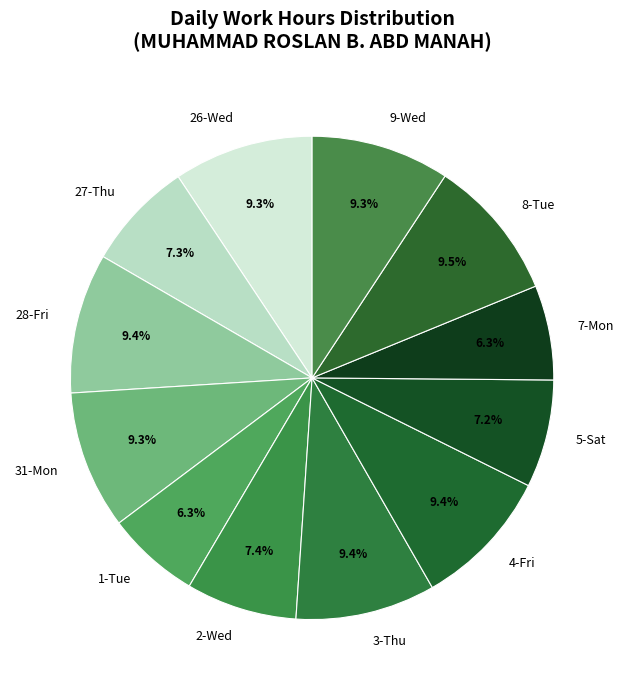

Is 28-Fri the majority of the pie?

No